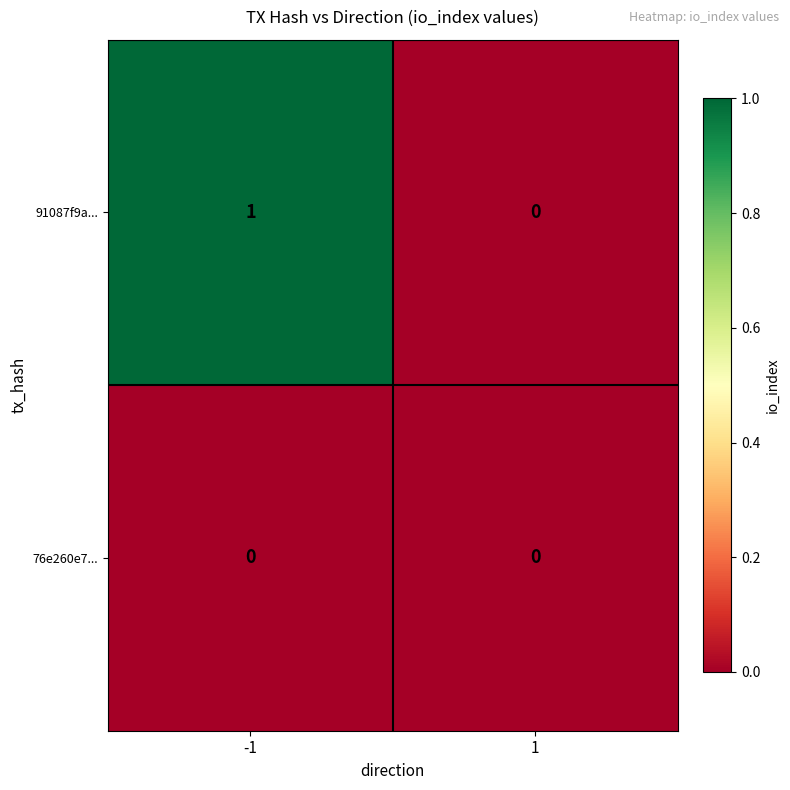

Rank the categories by 91087f9a... value from highest to lowest.

-1, 1